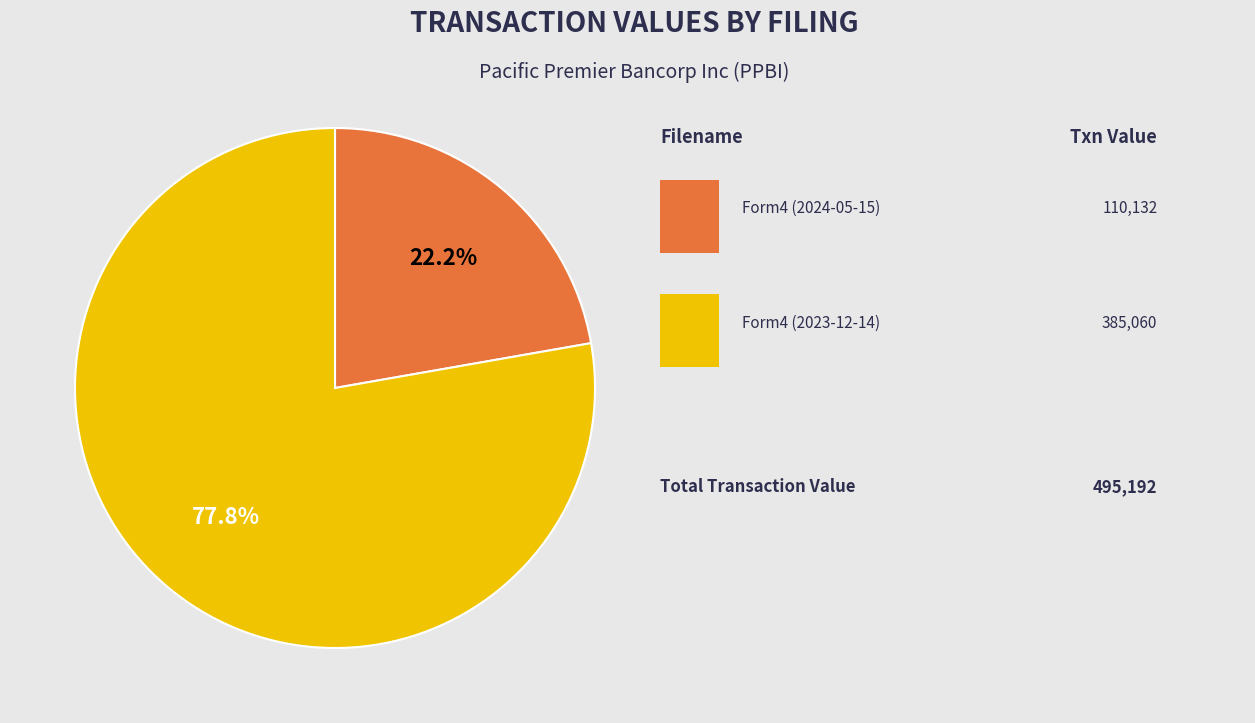

Is there a majority slice in this chart?

Yes